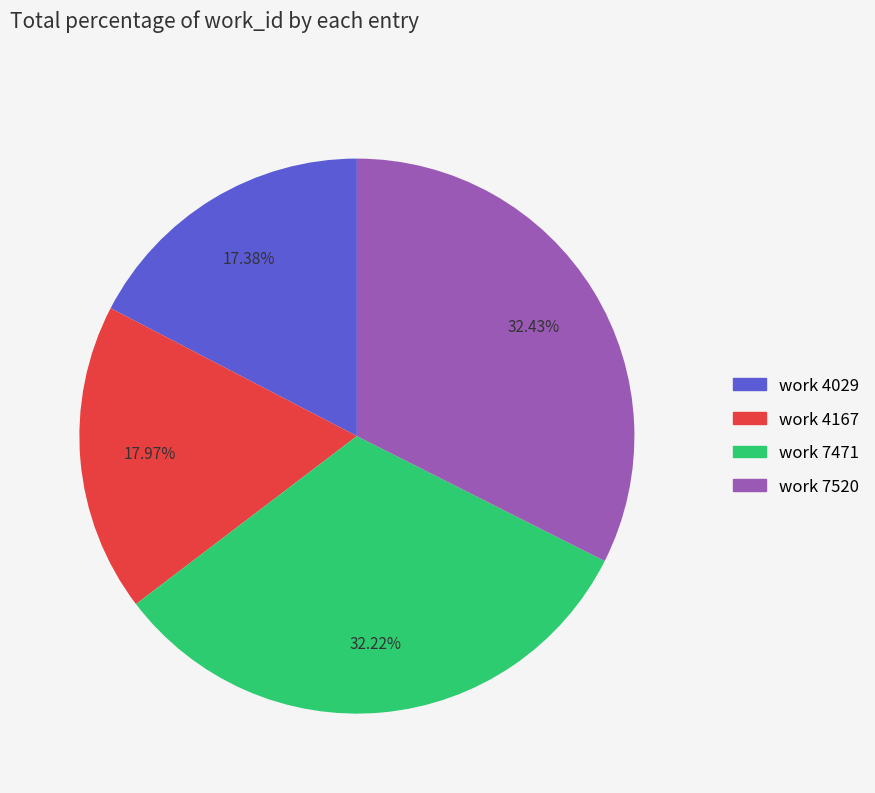

To the nearest percent, what portion does work 4029 represent?

17%